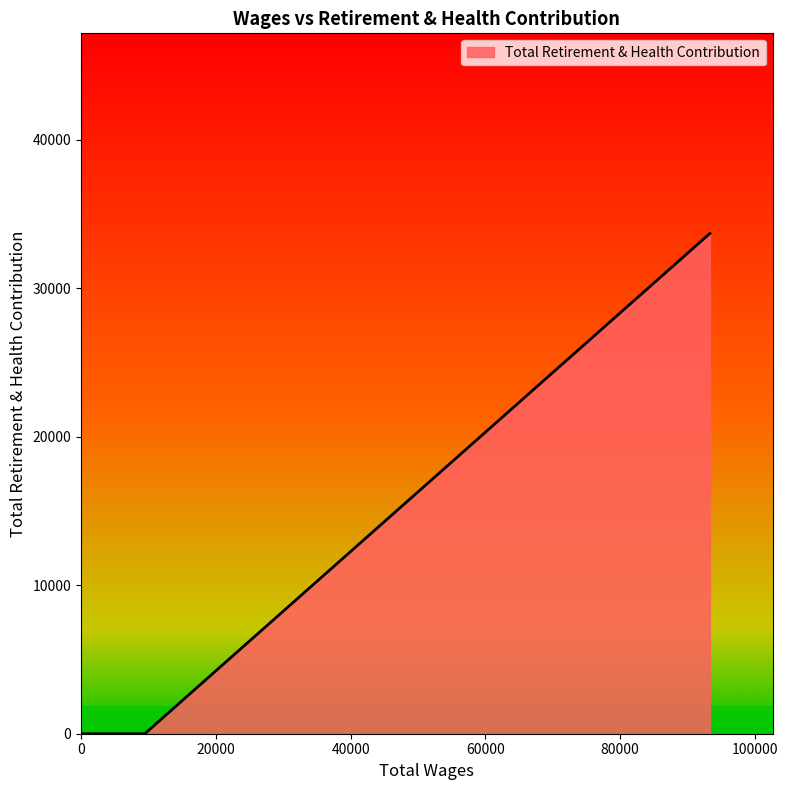

What is the greatest value displayed?

33684